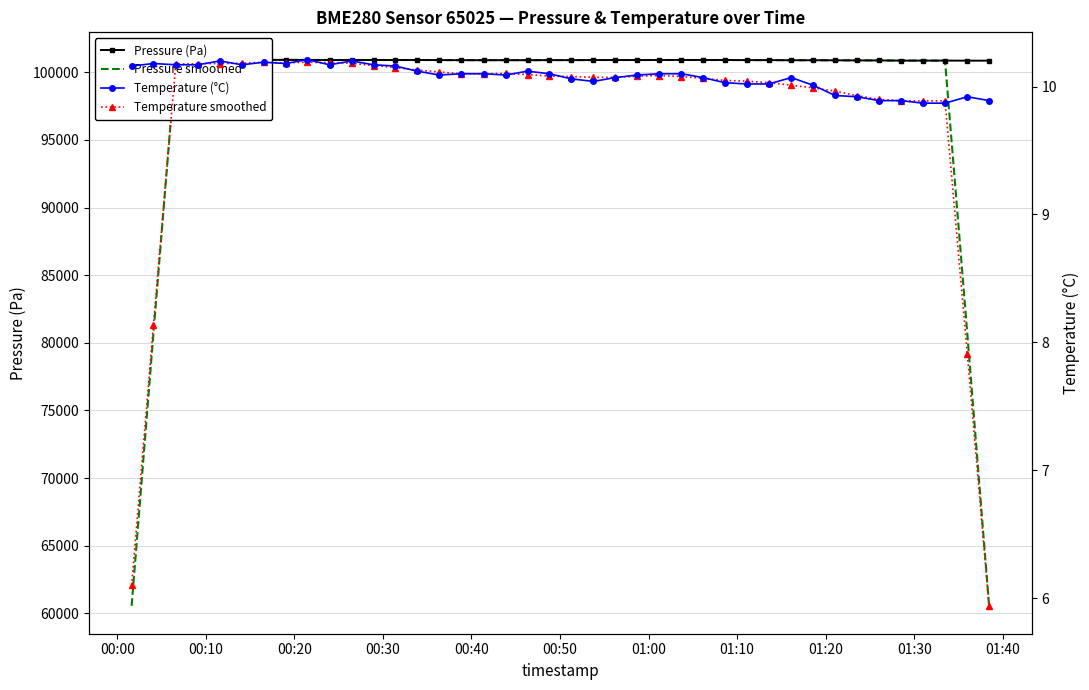

What is the value of the Pressure smoothed point at the 5th from the left?

100921.2